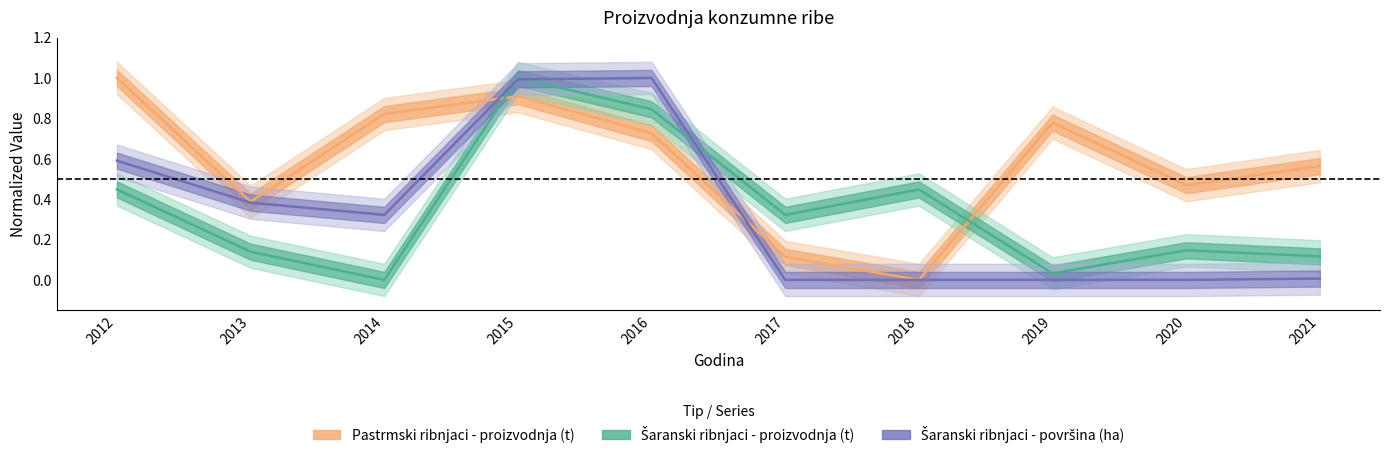

Is it true that Pastrmski ribnjaci - proizvodnja (t) equals 0.7 at 2016?

True